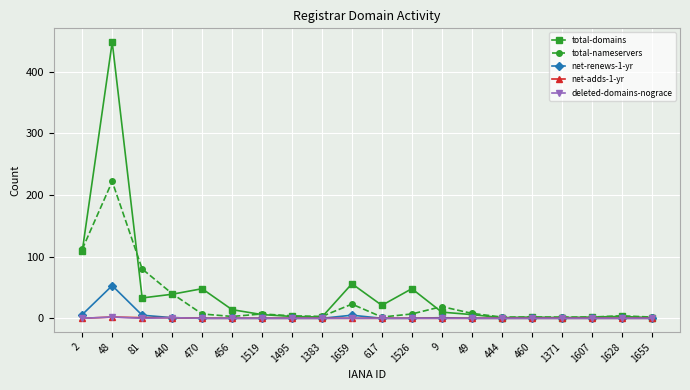

What is the minimum value for total-domains?

1